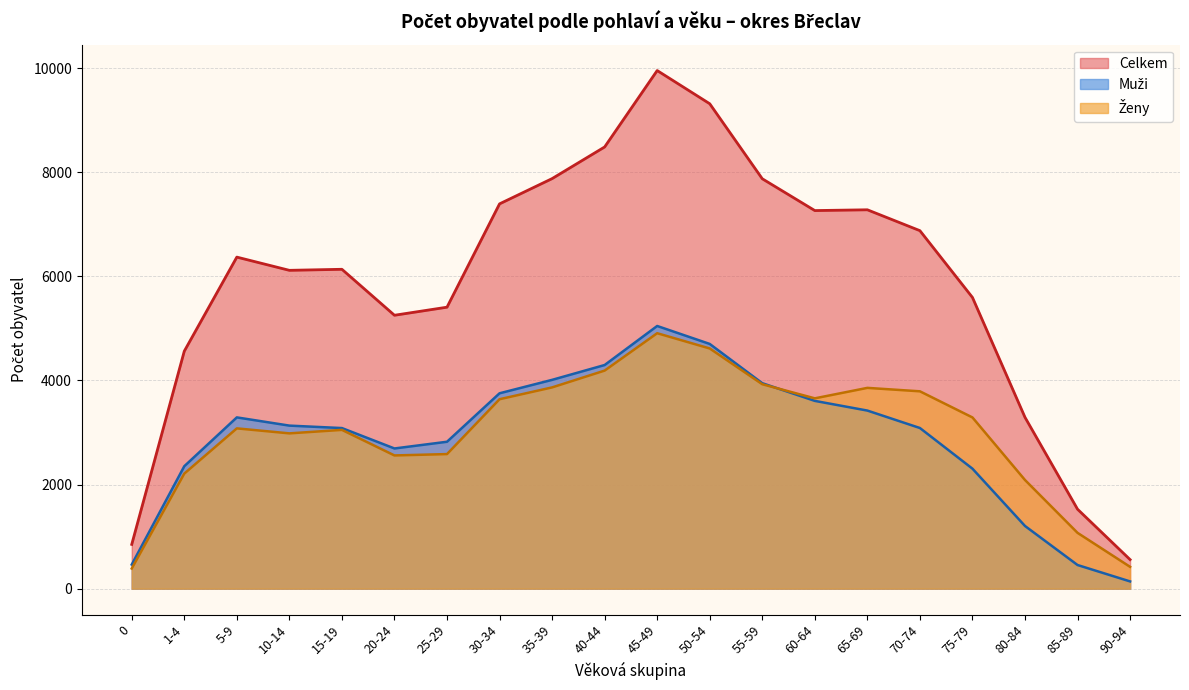

Where is Celkem nearest to the value 5255?

20-24